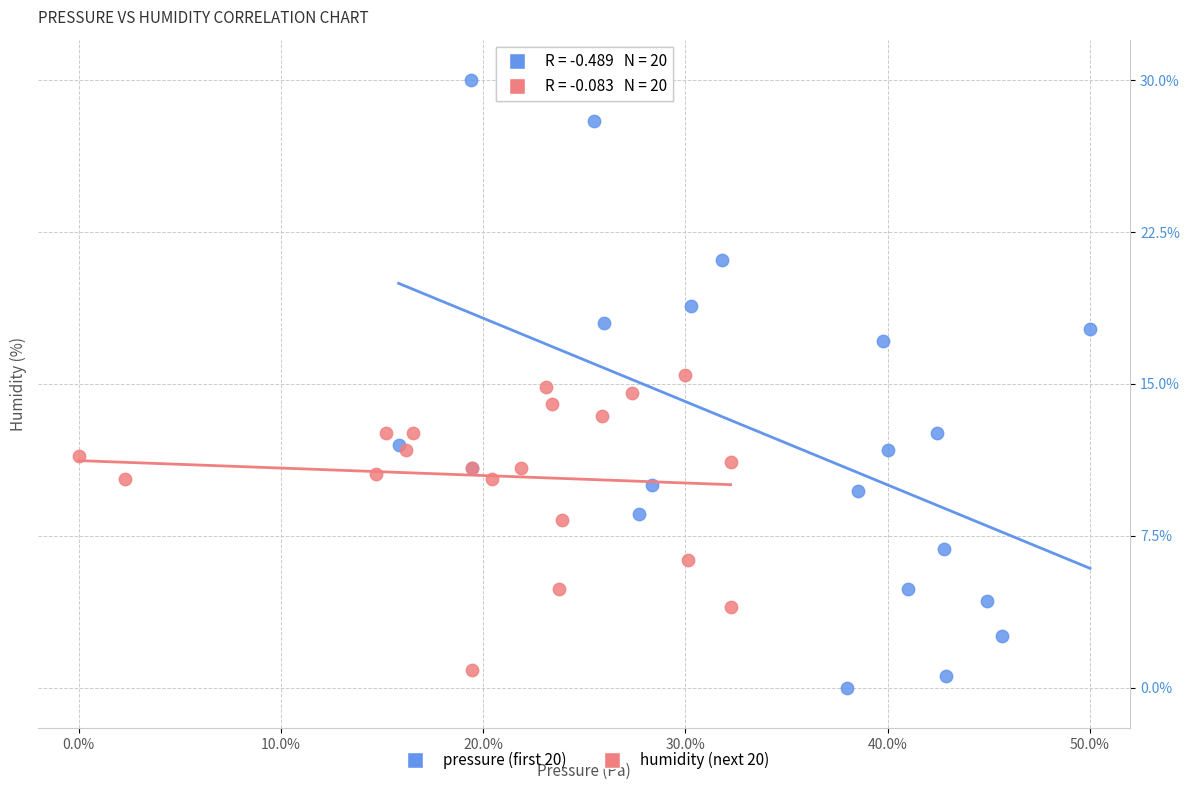

Which series contains the highest Y value?

pressure (first 20)